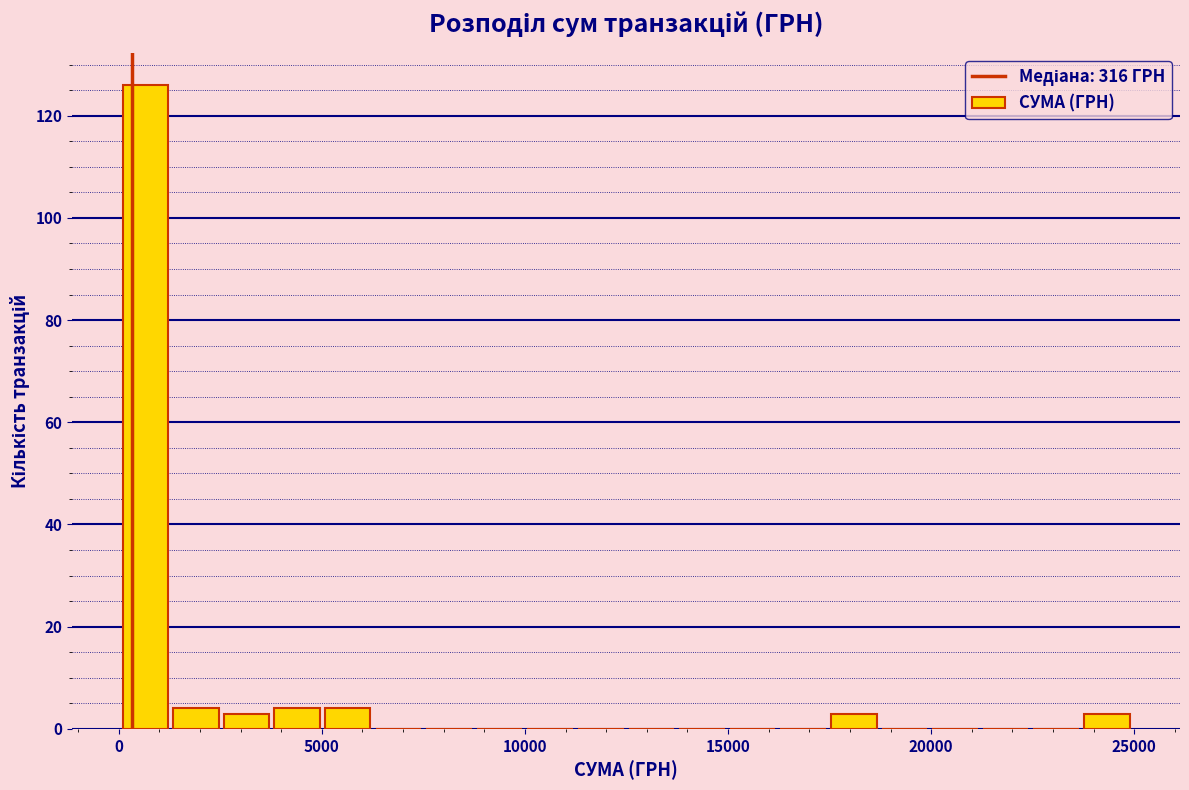

Read against the x-axis, roughly where is the centre of the tallest bar?

500